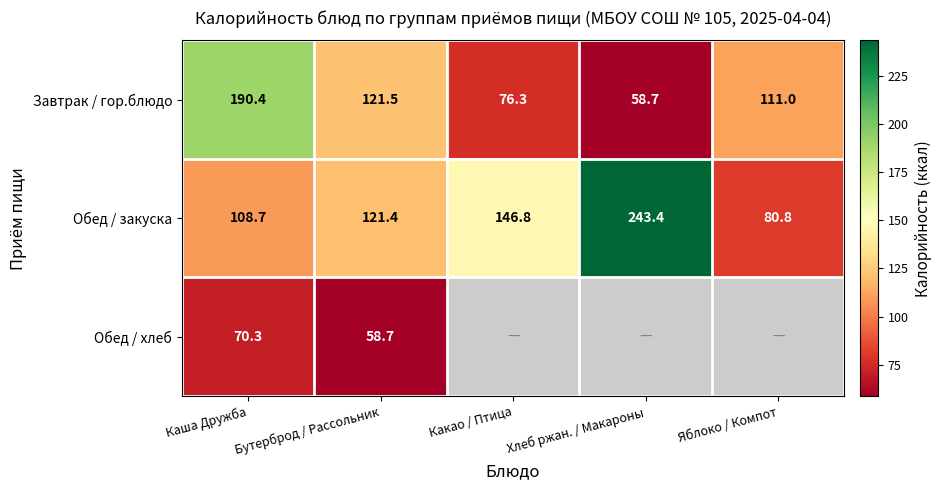

List the labels in order of Завтрак / гор.блюдо value, largest first.

Каша Дружба, Бутерброд / Рассольник, Яблоко / Компот, Какао / Птица, Хлеб ржан. / Макароны